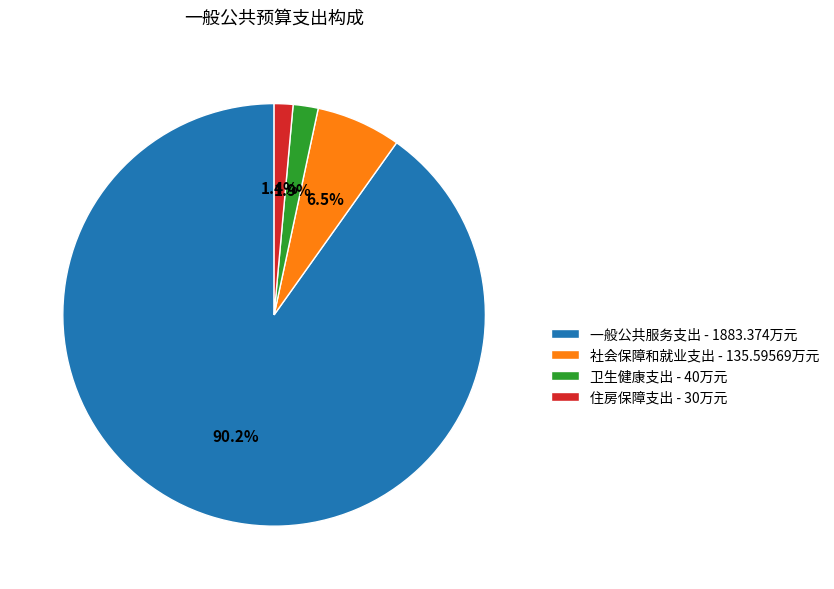

Is there any slice that represents more than half of the pie?

Yes